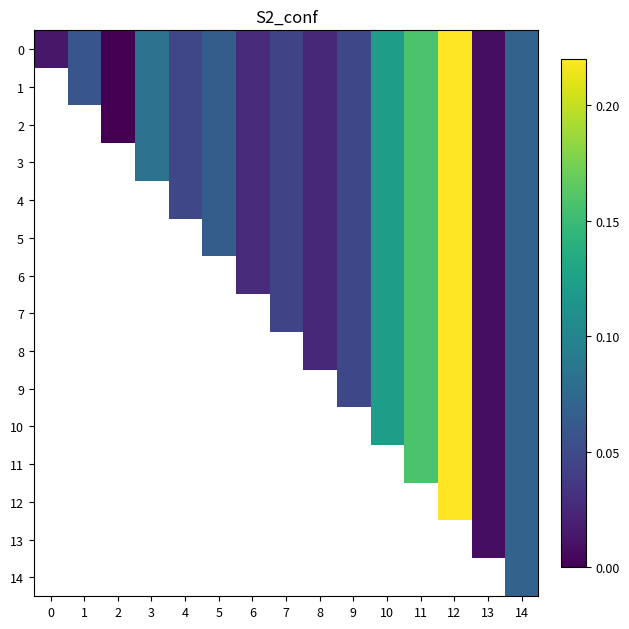

Rank the categories by 12 value from lowest to highest.

13, 0, 1, 2, 3, 4, 5, 6, 7, 8, 9, 10, 11, 14, 12